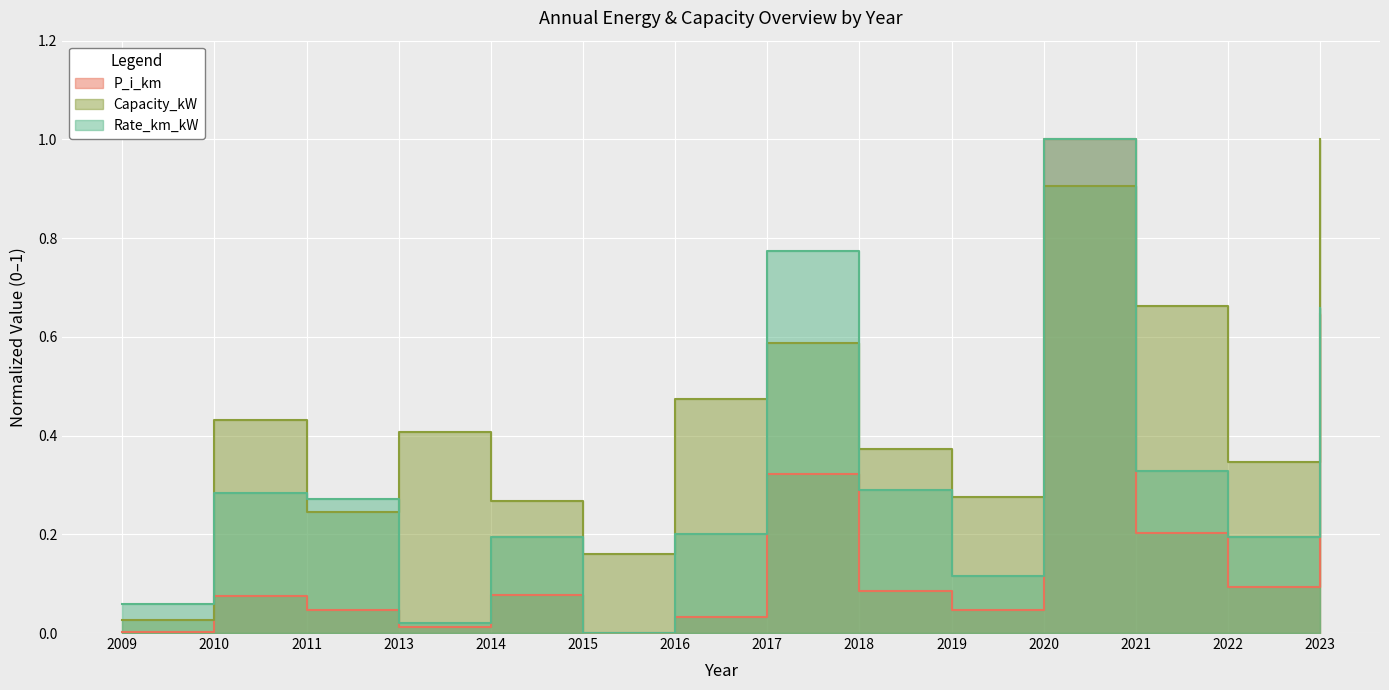

What is the difference between the maximum and minimum values in the Rate_km_kW series?

1.0